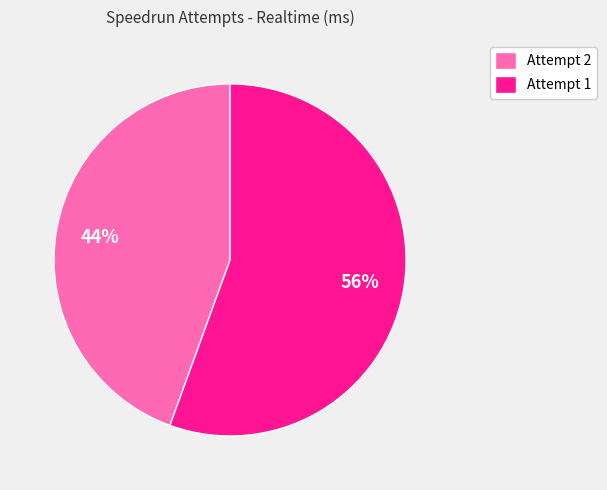

What is the ratio of the value at Attempt 2 to the value at Attempt 1?

0.8